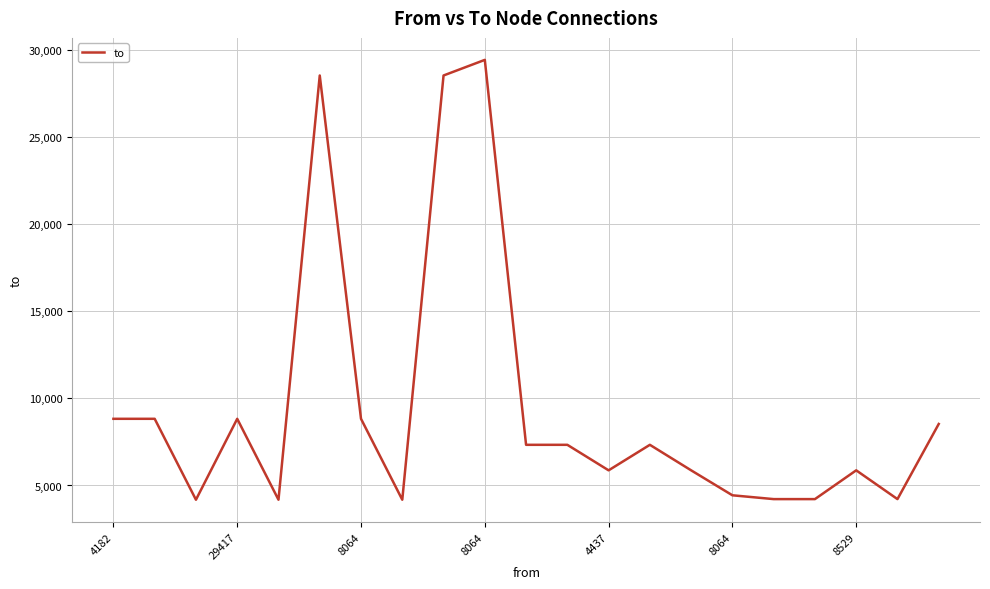

Does the chart have visible grid lines?

Yes